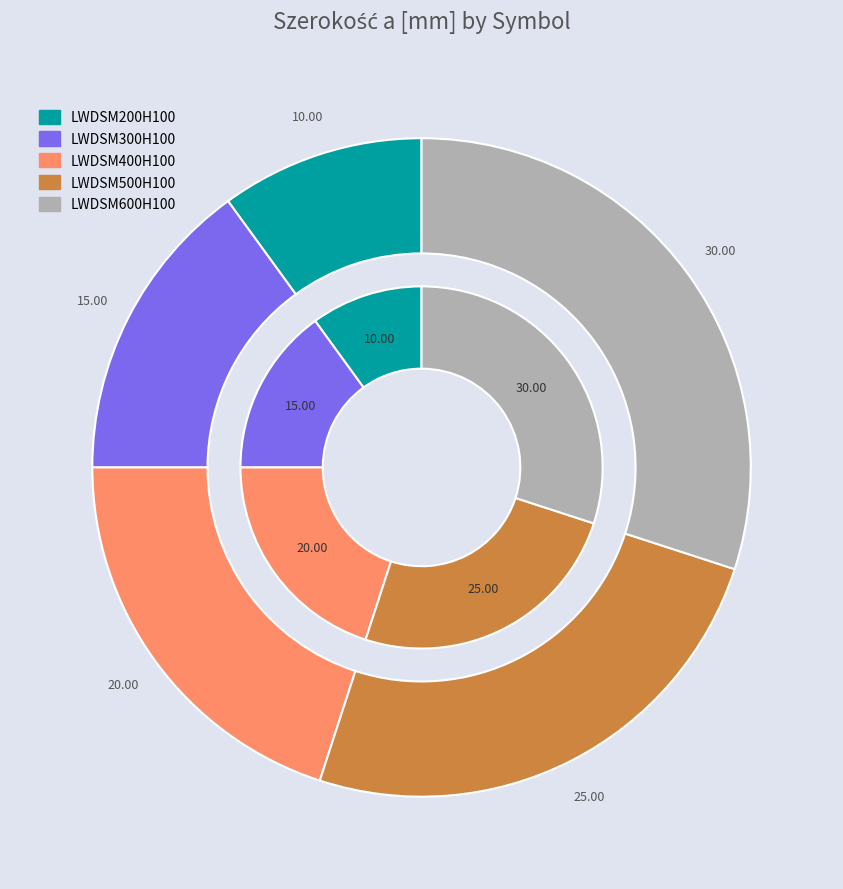

Does LWDSM200H100 represent more than half of the total?

No